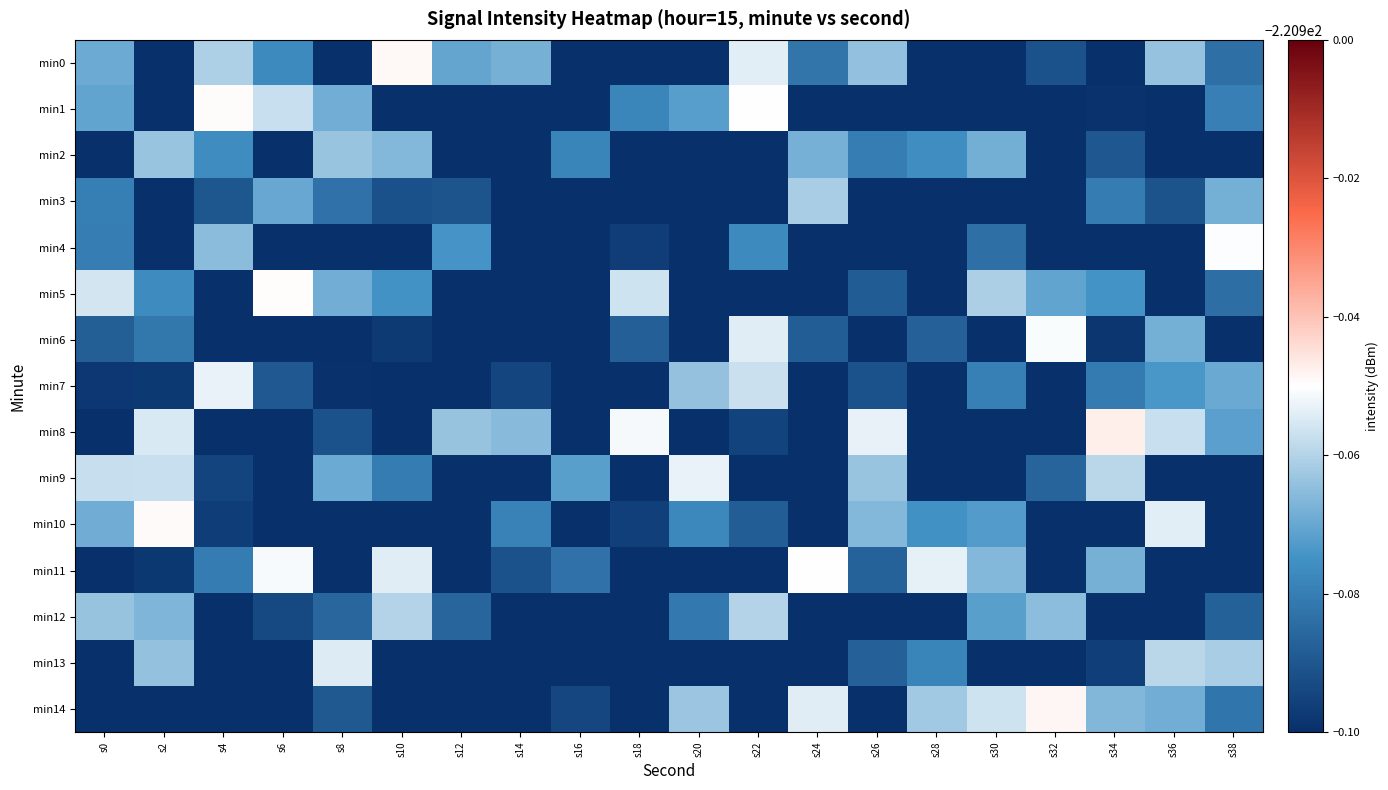

Which has a higher value, s22 or s28?

s22